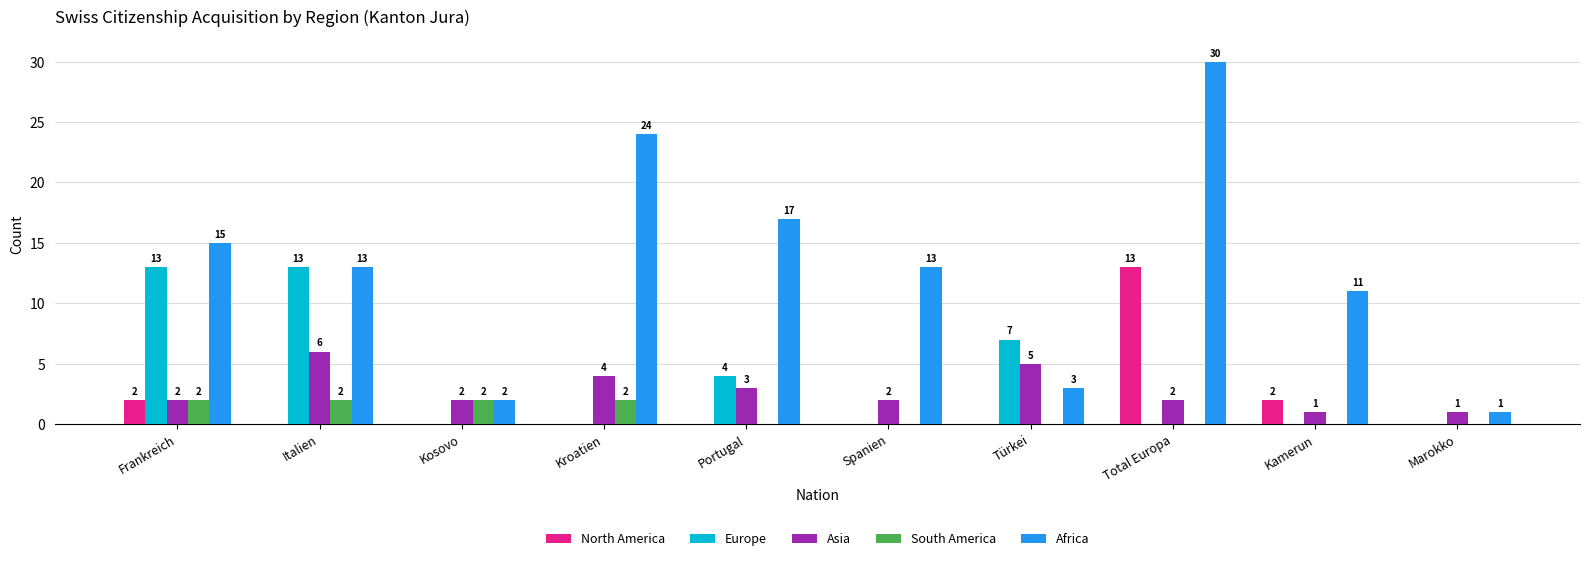

True or false: South America has a value of 0 at Türkei.

True